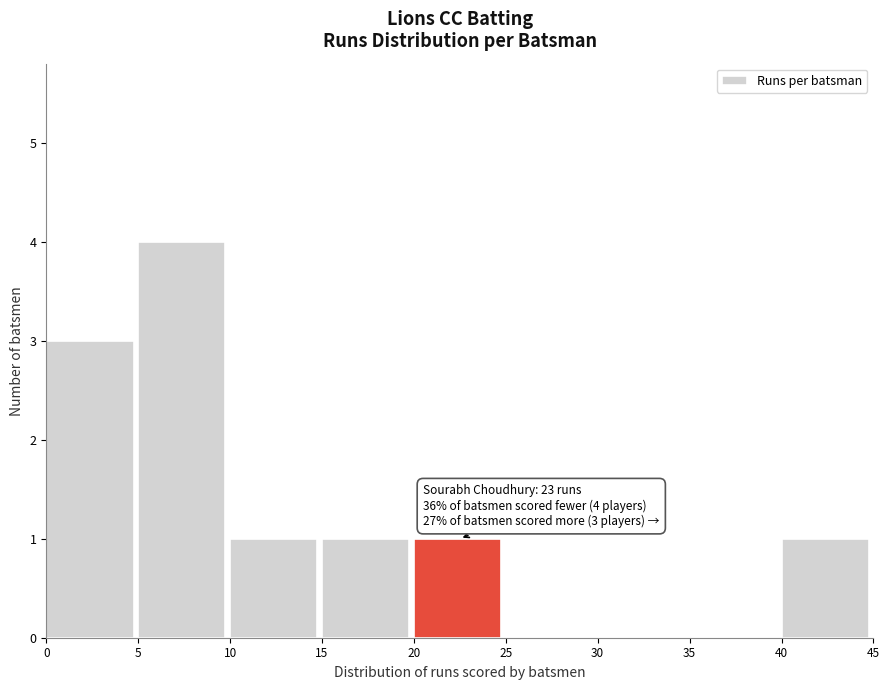

Which range on the x-axis has the tallest bar?

5 to 10